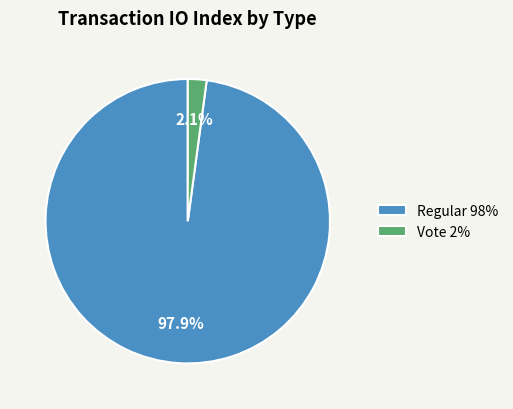

Count the number of slices in the pie.

2